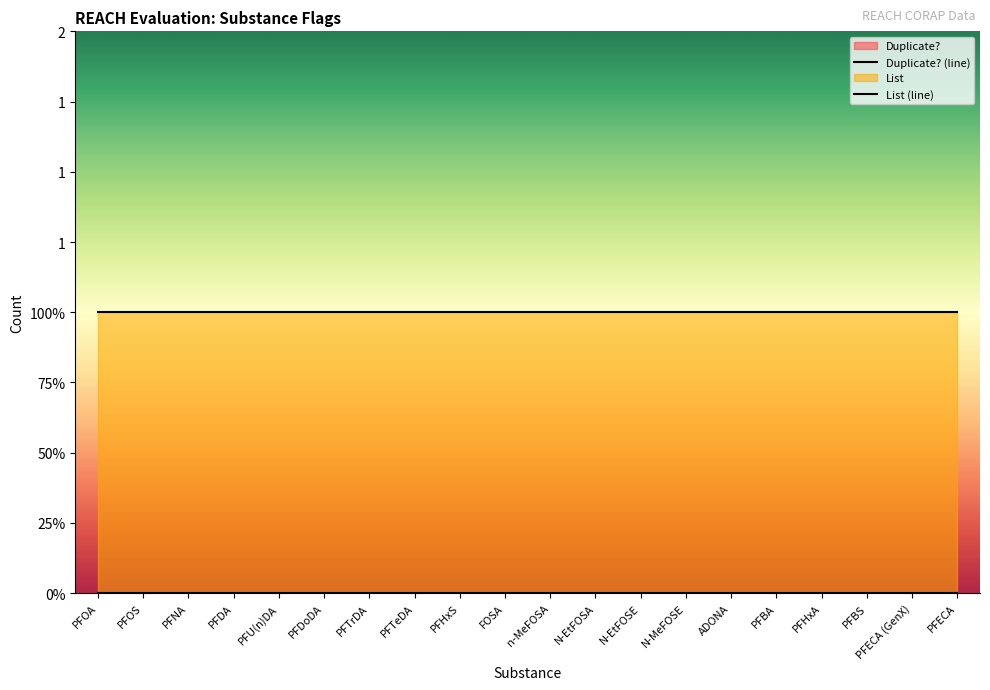

Reading left to right, what are all the values shown in this chart?

Duplicate? (line): 0	0	0	0	0	0	0	0	0	0	0	0	0	0	0	0	0	0	0	0
List (line): 1	1	1	1	1	1	1	1	1	1	1	1	1	1	1	1	1	1	1	1